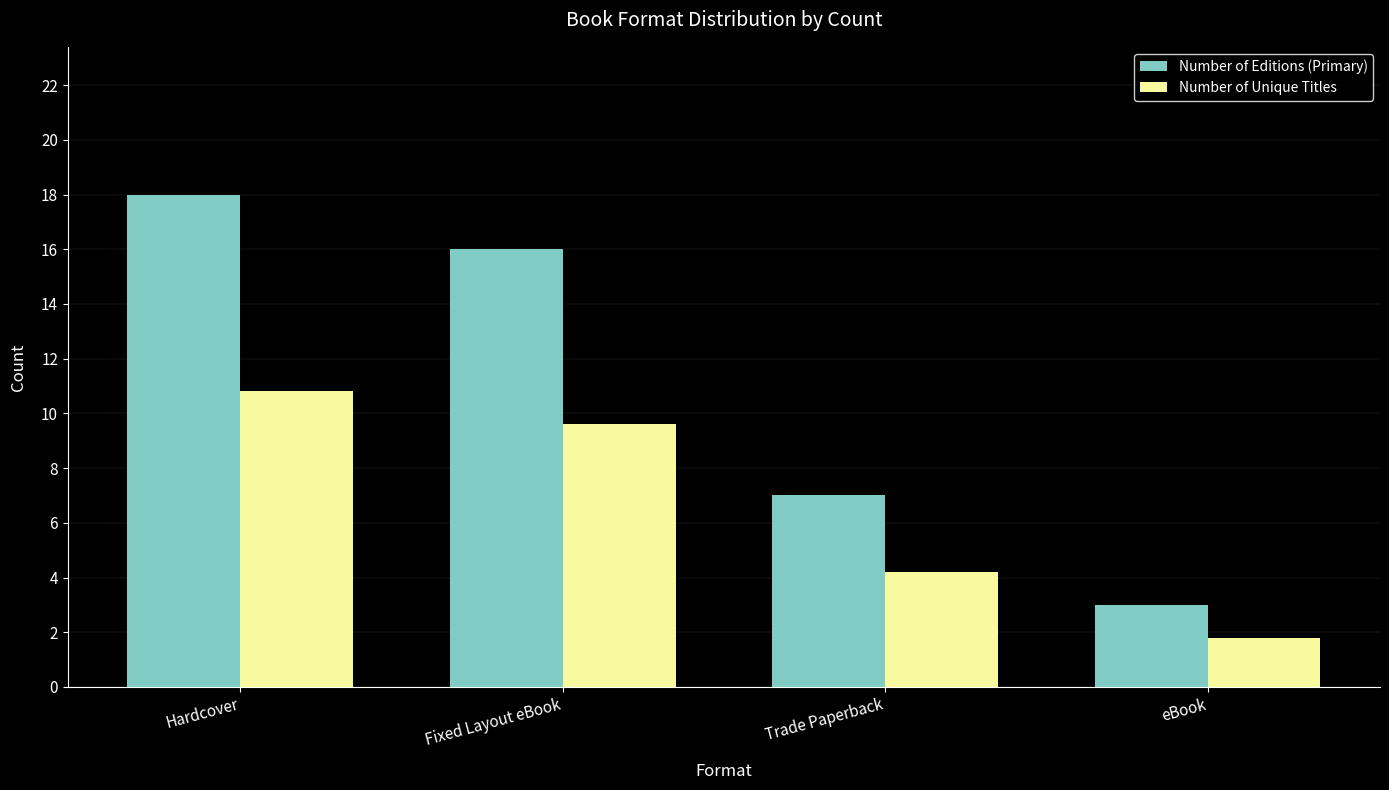

What position from the left is eBook?

4